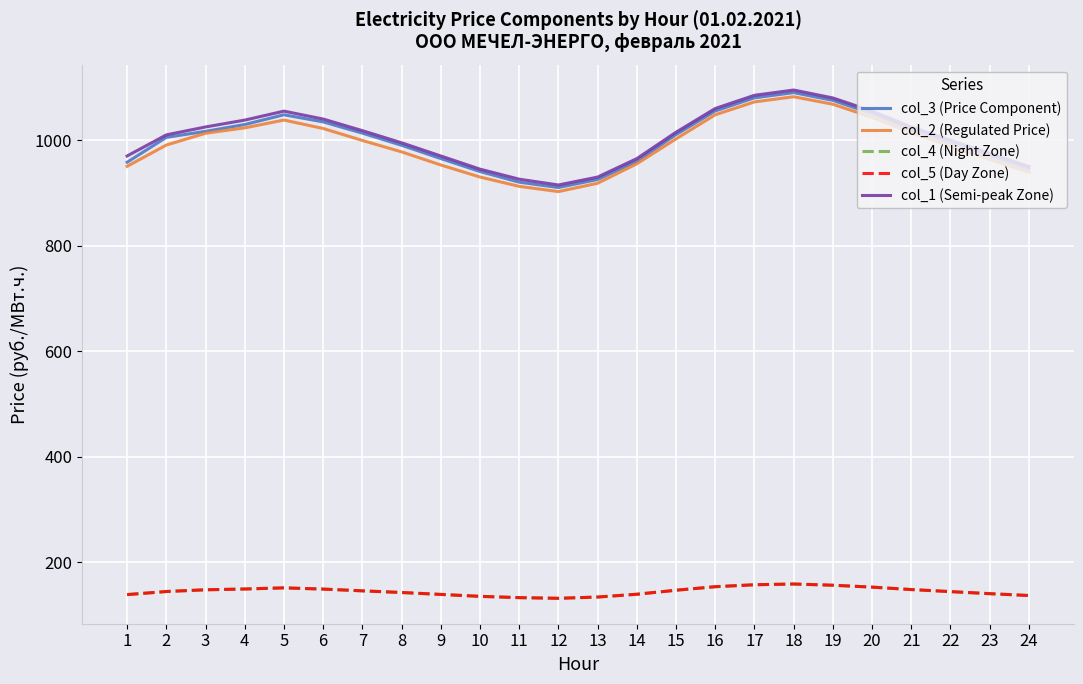

True or false: col_4 (Night Zone) has a value of 66.4 at 15.

False